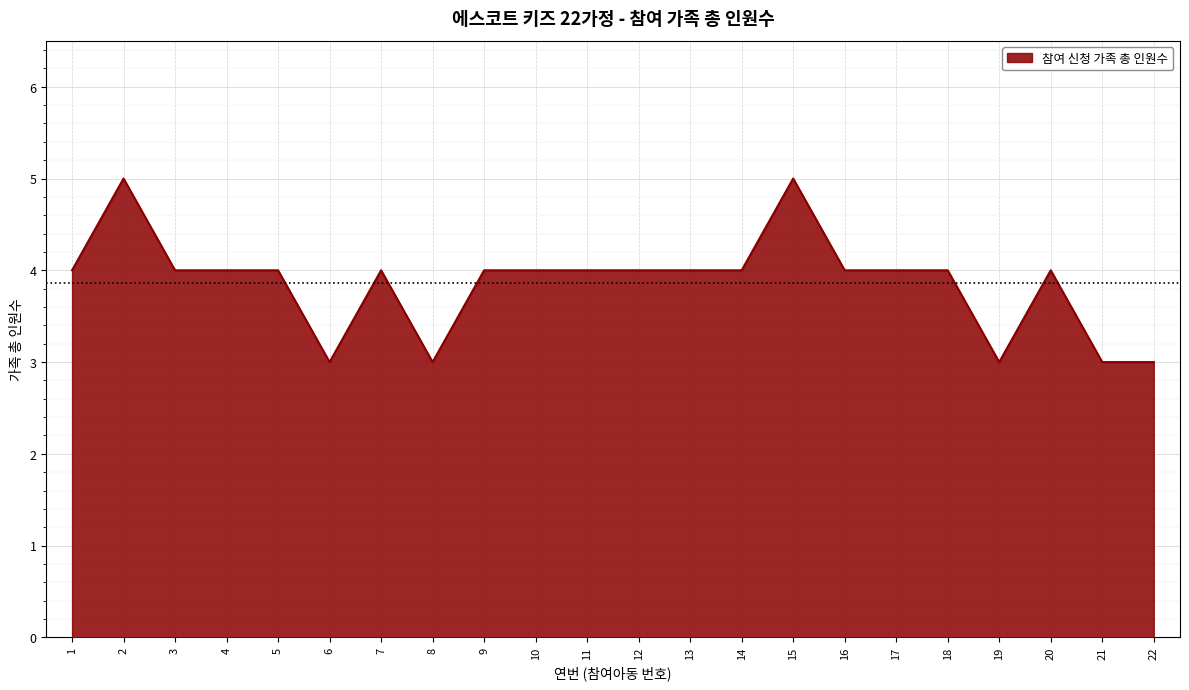

The value at 12 is 5. True or false?

False